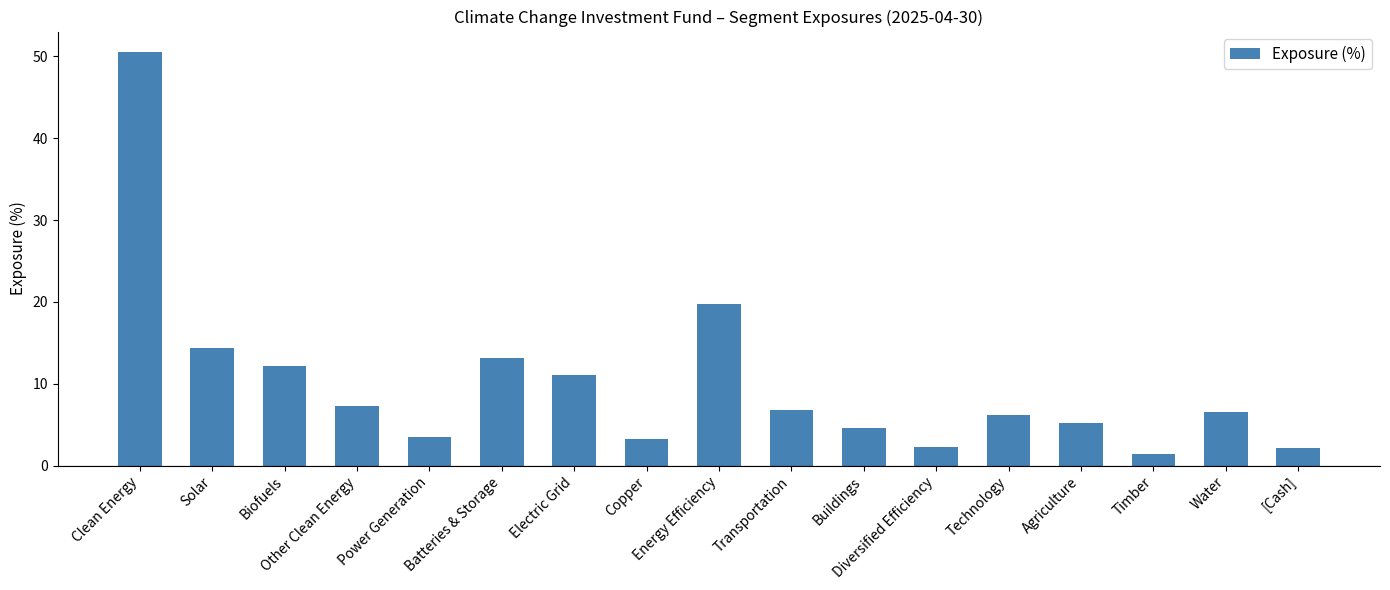

Which has a higher value, Copper or Batteries & Storage?

Batteries & Storage